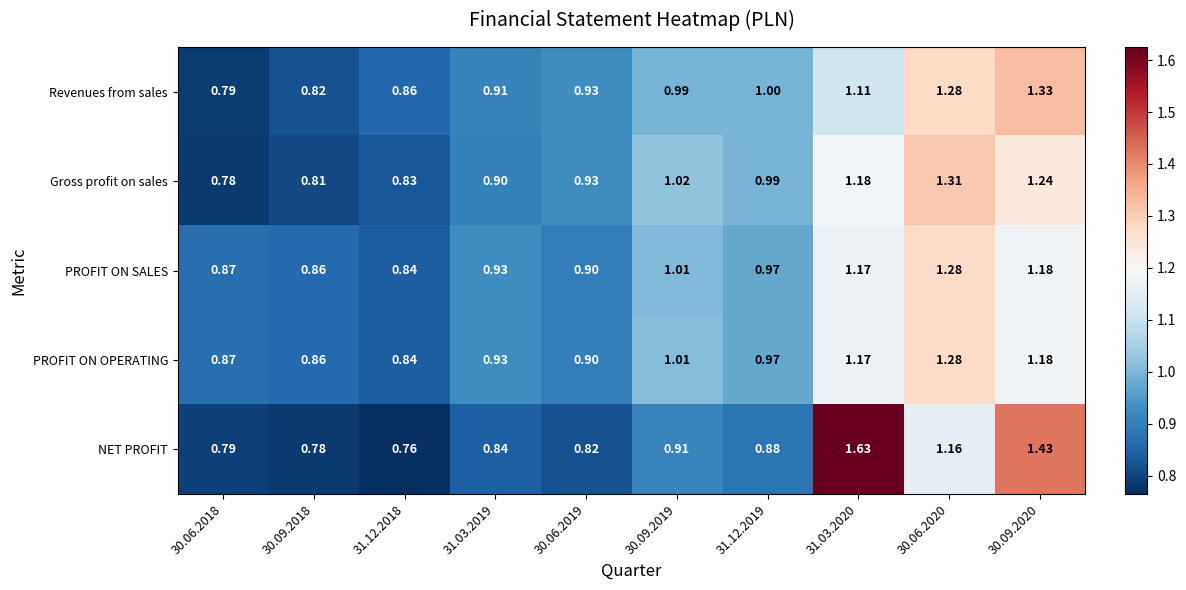

Which series has the widest spread of values?

NET PROFIT